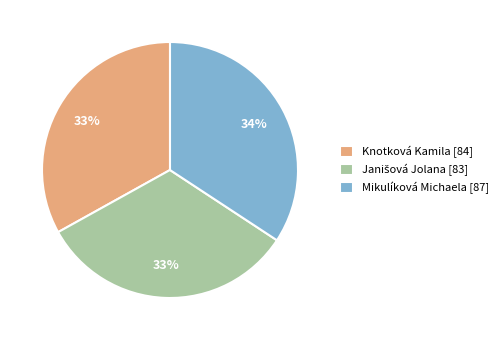

Is Knotková Kamila the majority of the pie?

No